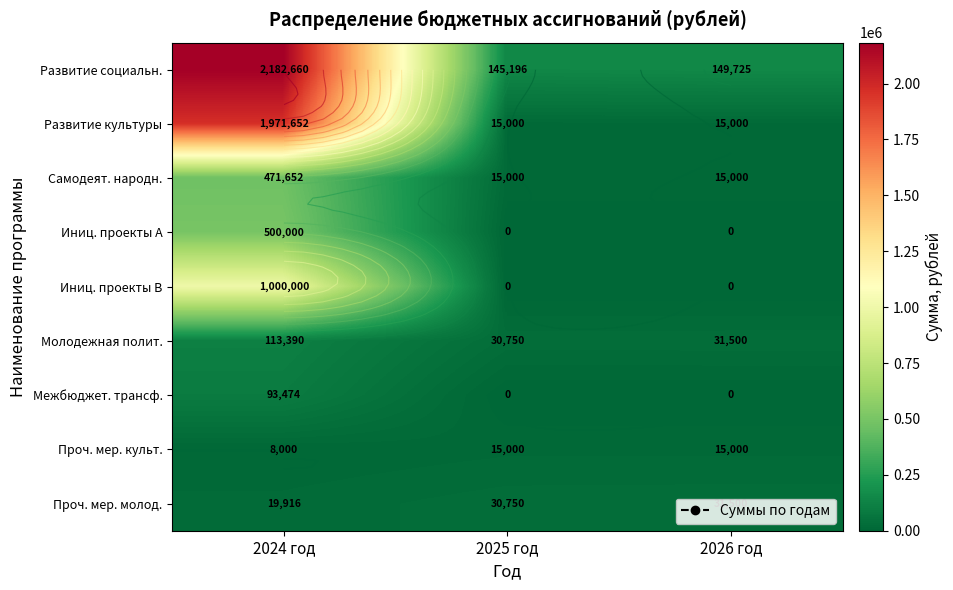

List the series in order of their peak value, lowest first.

Проч. мер. культ., Проч. мер. молод., Межбюджет. трансф., Молодежная полит., Самодеят. народн., Иниц. проекты A, Иниц. проекты B, Развитие культуры, Развитие социальн.